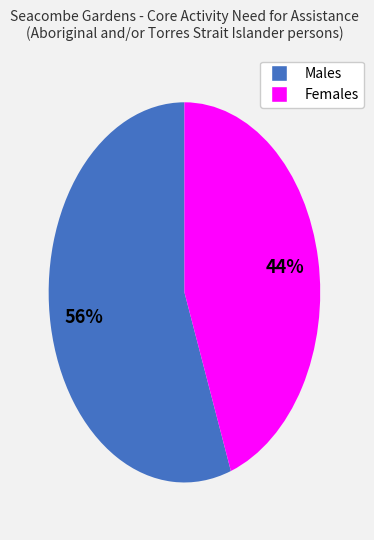

Is the sum of Males and Females greater than half?

Yes